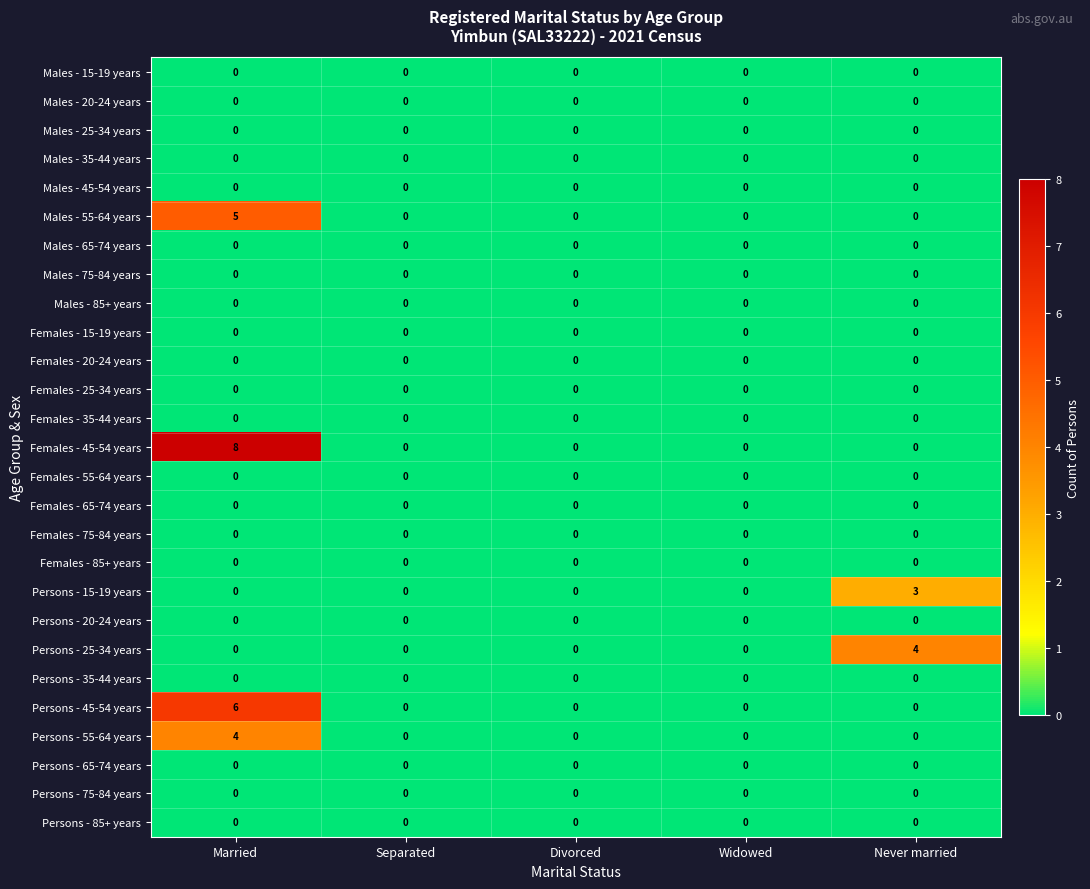

Which series has the largest range (max minus min)?

Females - 45-54 years